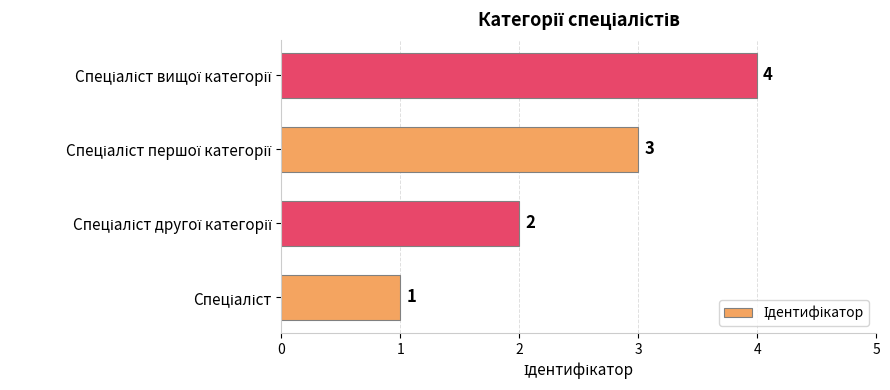

What is the greatest value displayed?

4